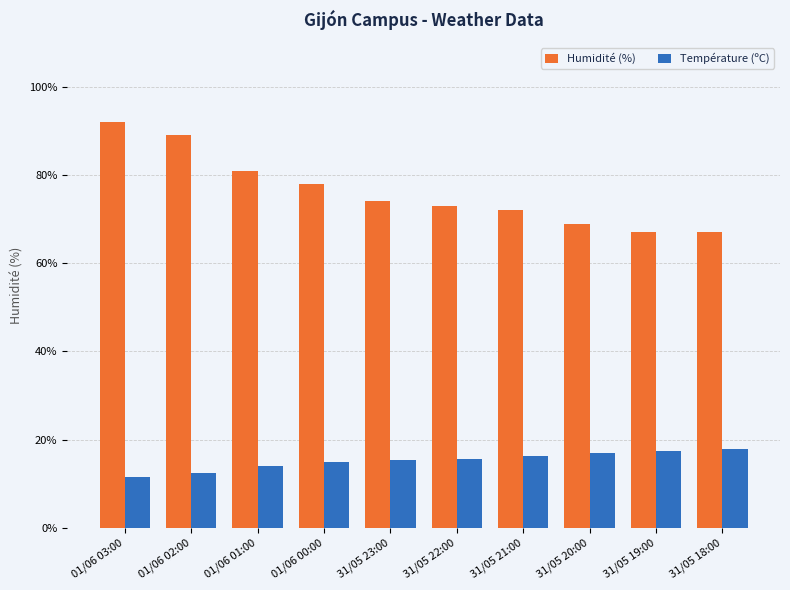

The value of Humidité (%) at 31/05 18:00 is 108.0. True or false?

False